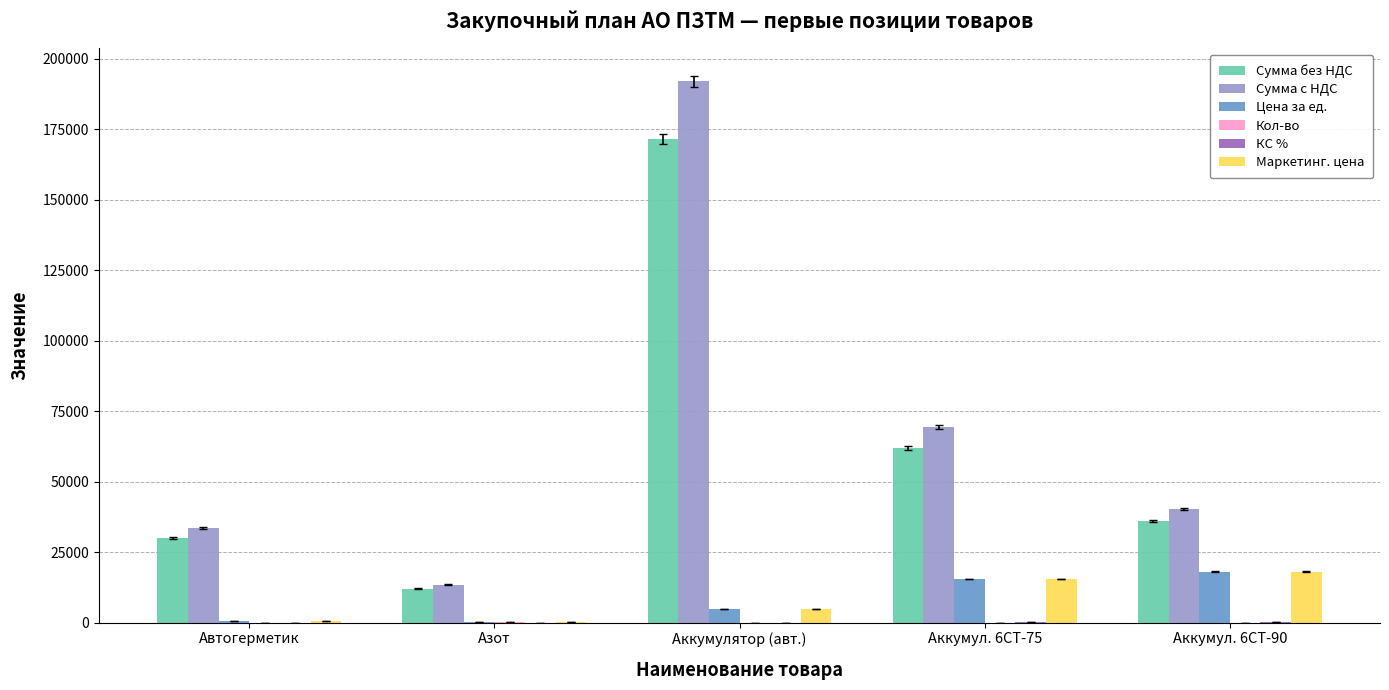

What value does the Цена за ед. series have at Азот?

120